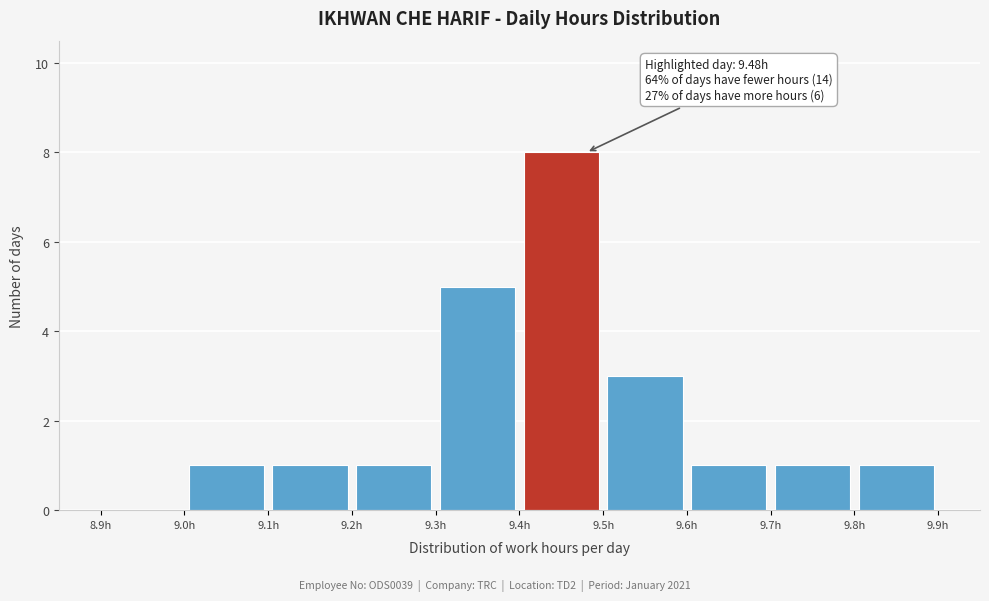

Which range on the x-axis has the tallest bar?

9.4 to 9.5